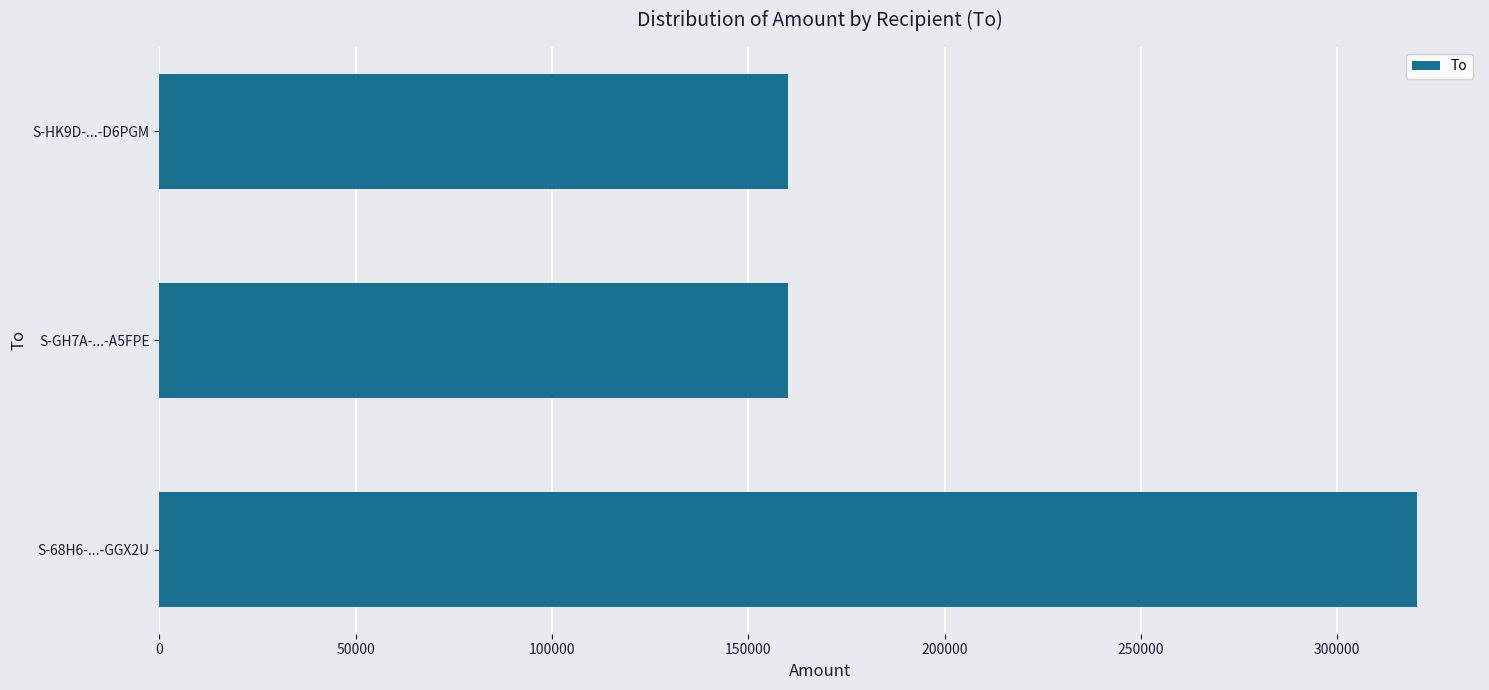

What is the smallest value displayed?

160170.0